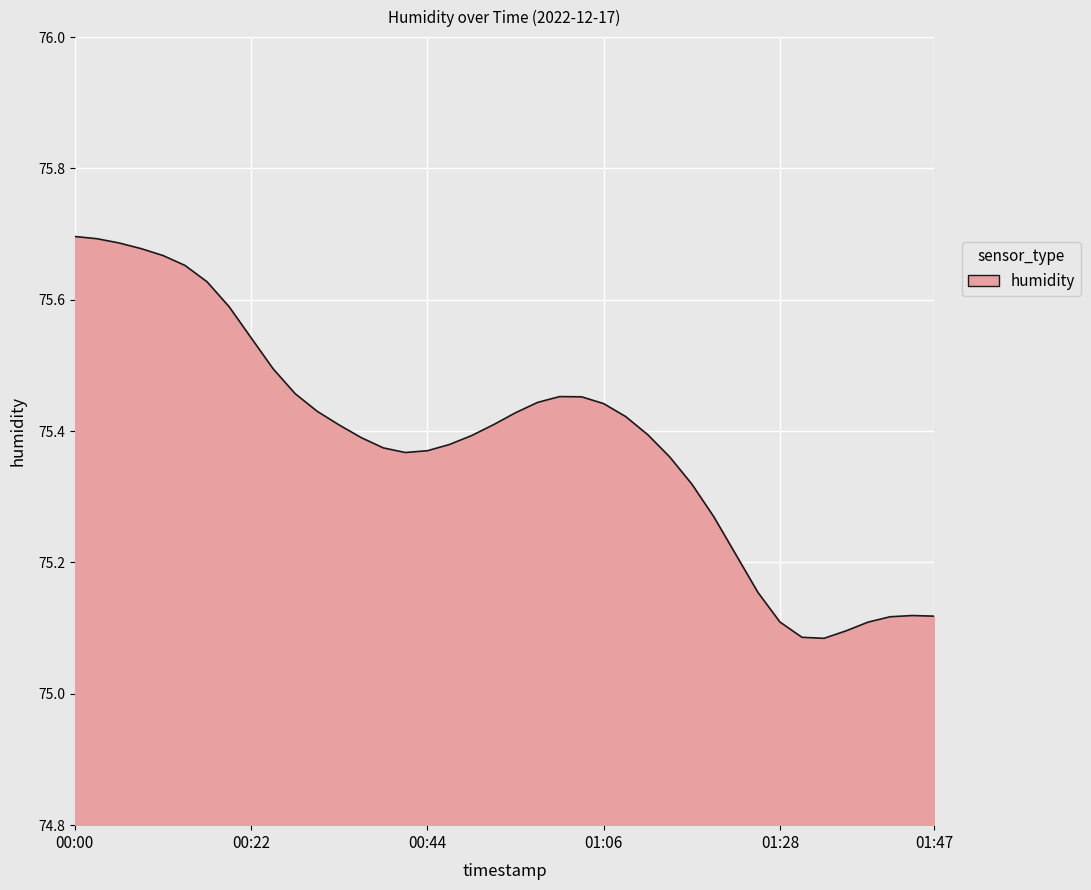

What is the difference between the maximum and minimum values?

0.6